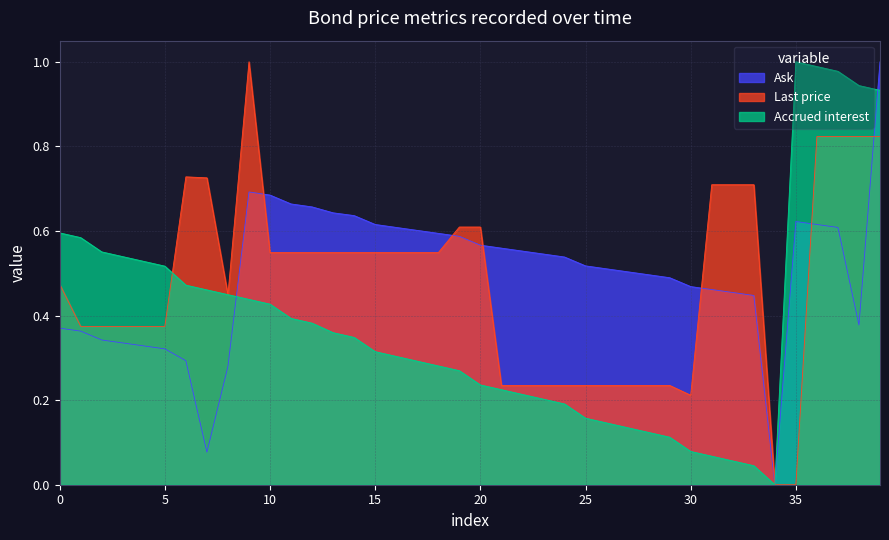

What position from the left is 2024-05-15?

3